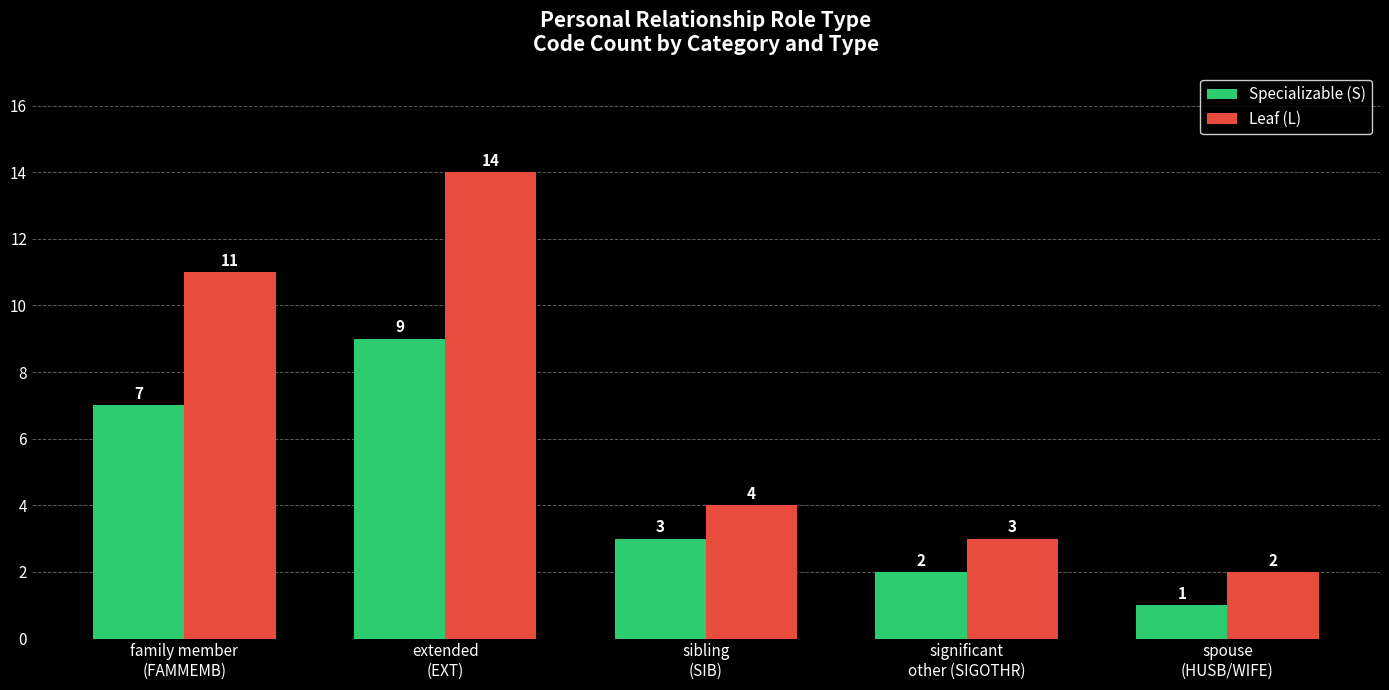

List the series in order of their overall mean, highest first.

Leaf (L), Specializable (S)